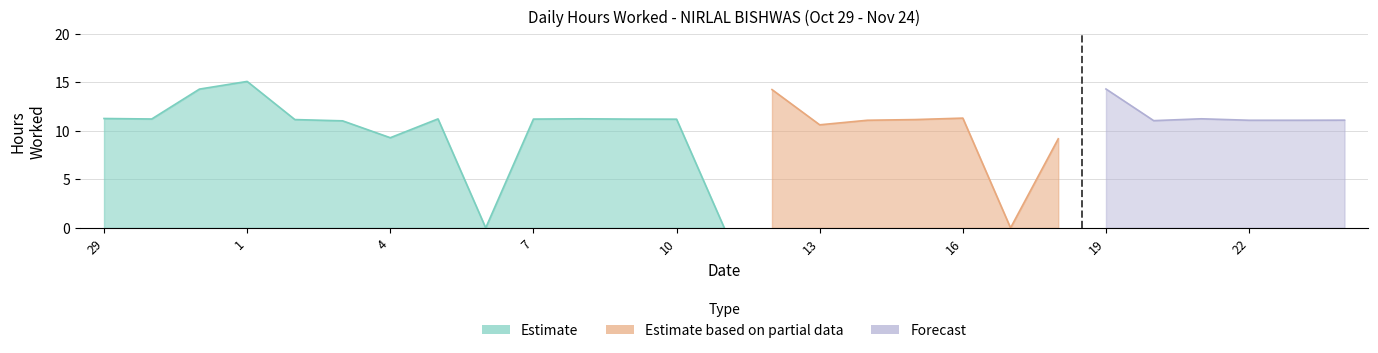

What is the value of the 22nd point from the left?

14.3